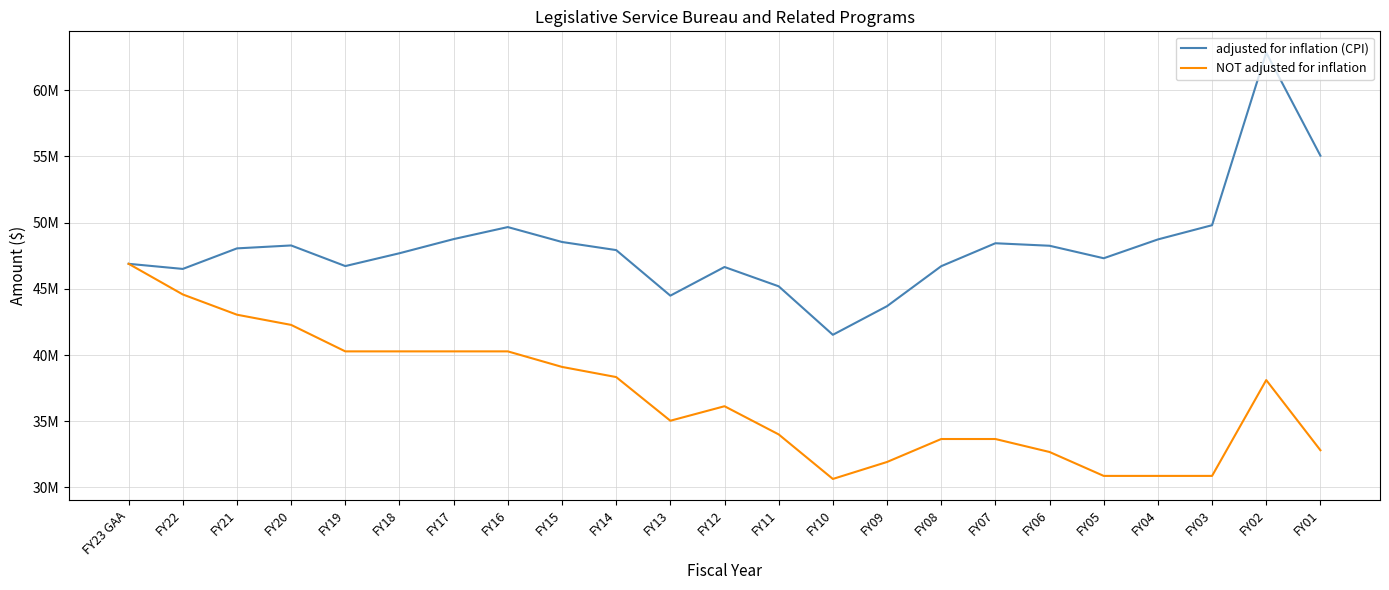

What is the greatest value displayed?

62840296